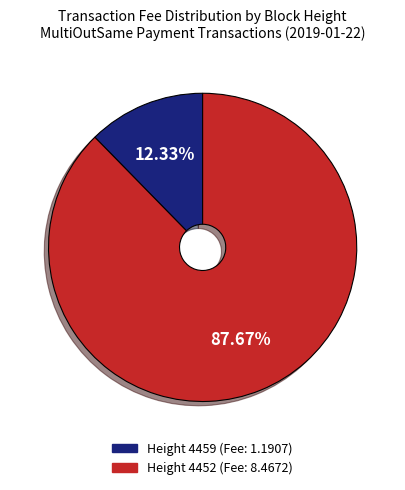

How many segments does this pie chart have?

2